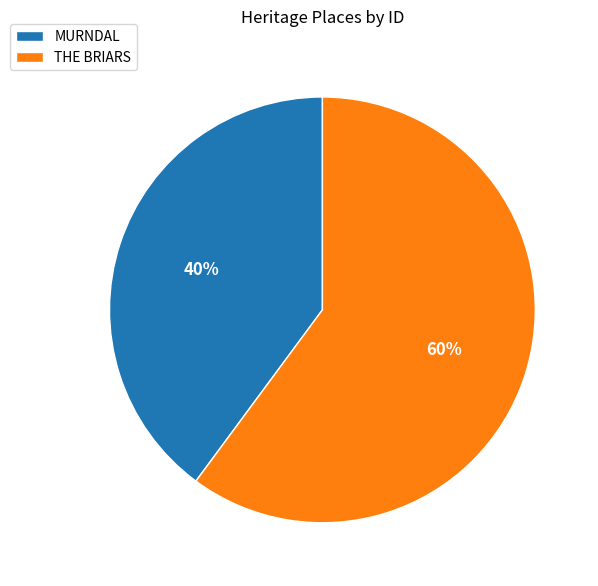

Between MURNDAL and THE BRIARS, which is larger?

THE BRIARS